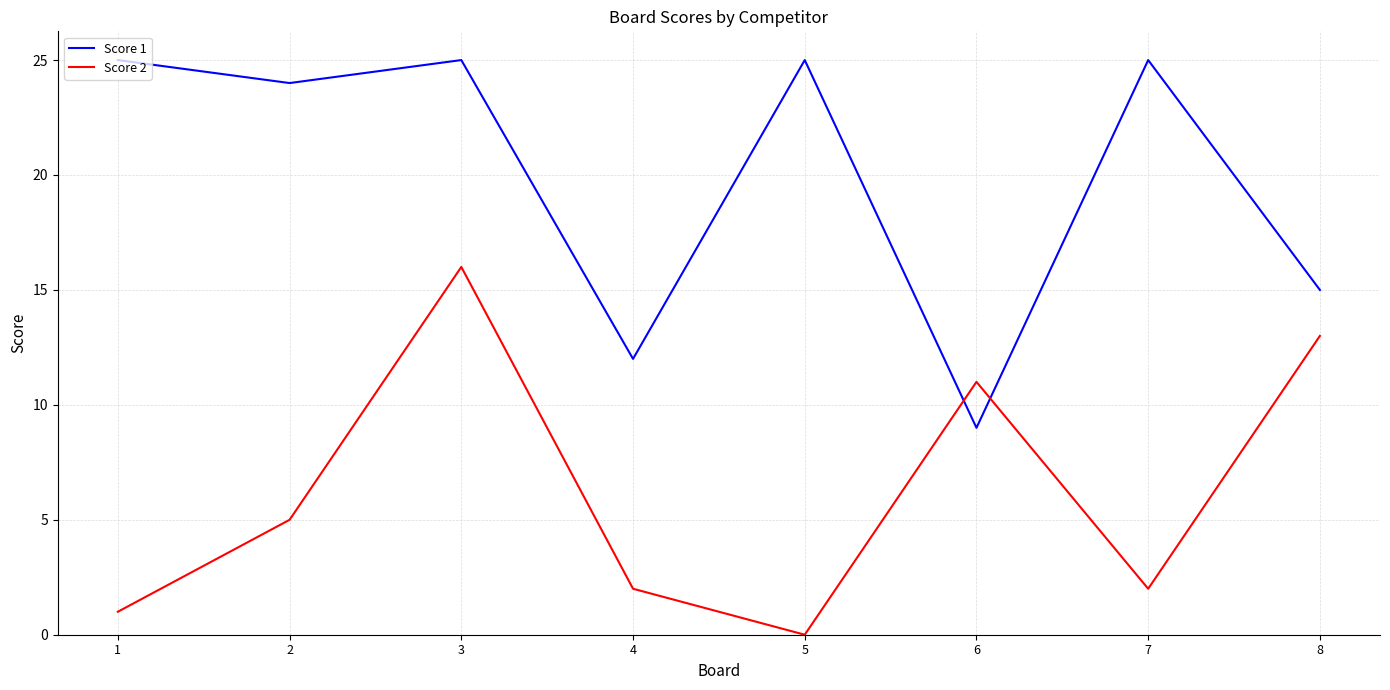

What are all the series names shown in the legend?

Score 1, Score 2